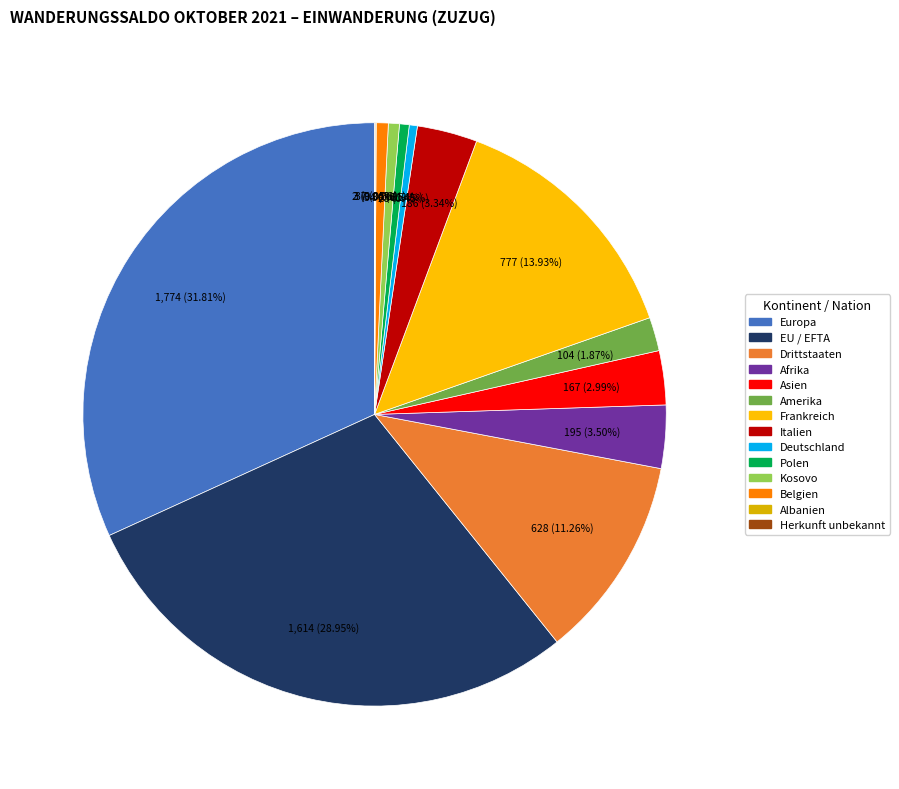

What is the ratio of the value at Drittstaaten to the value at Europa?

0.4